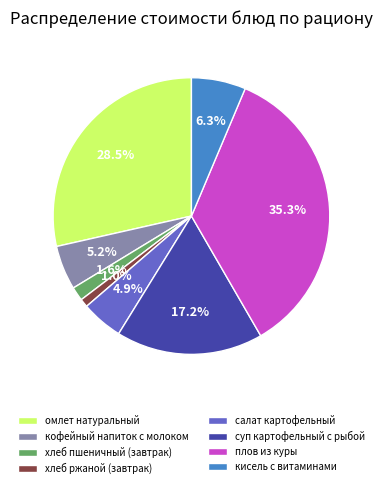

To the nearest percent, what is the combined percentage of хлеб пшеничный (завтрак) and хлеб ржаной (завтрак)?

3%